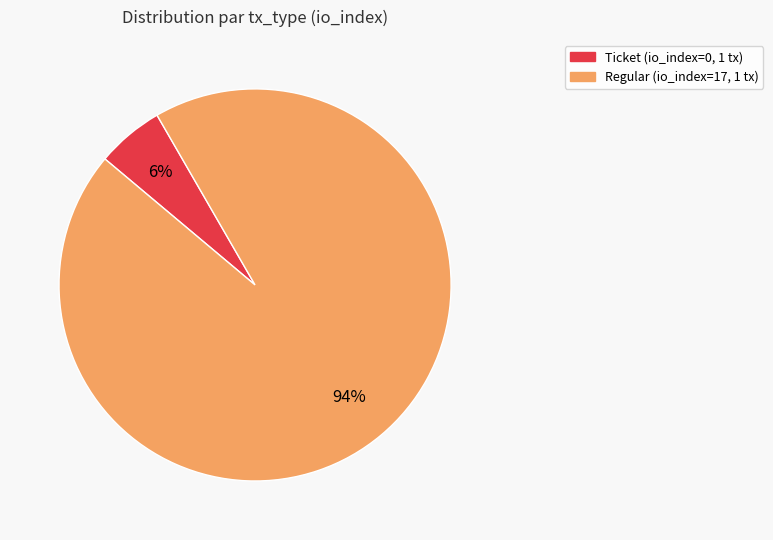

Is there a majority slice in this chart?

Yes